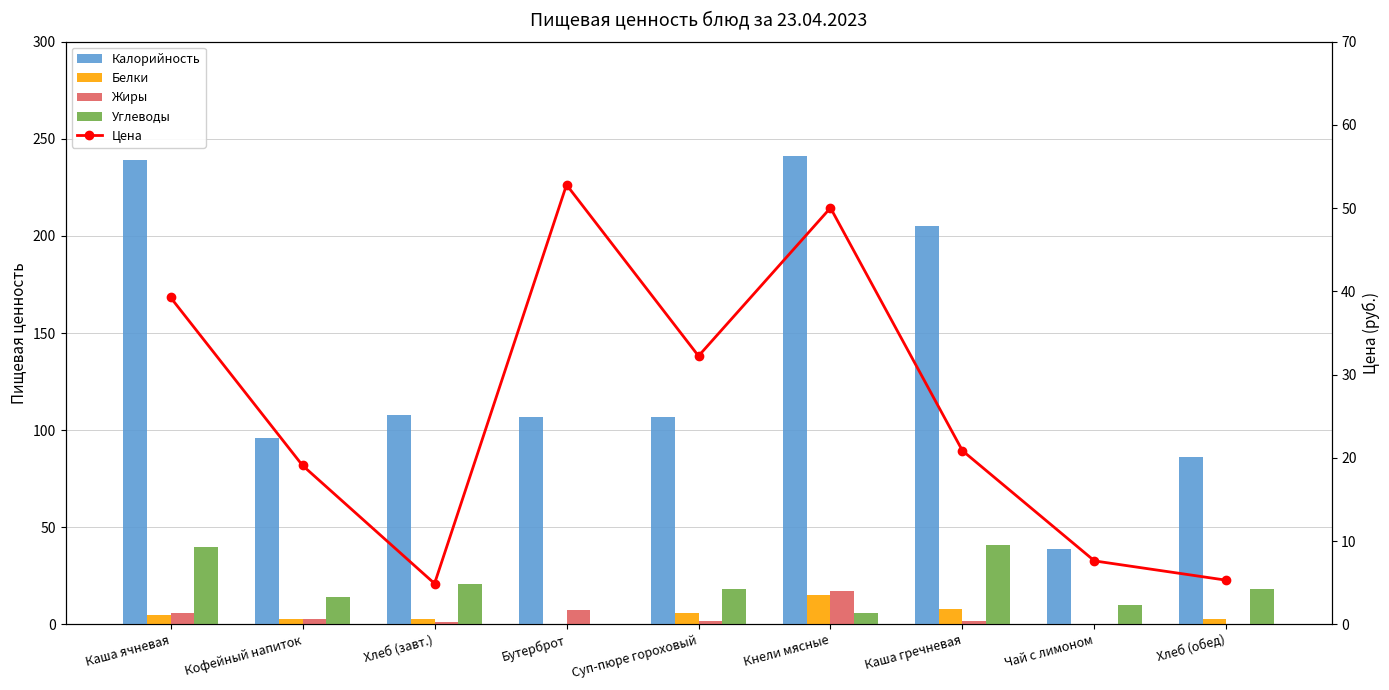

Where is Белки nearest to the value 7?

Суп-пюре гороховый